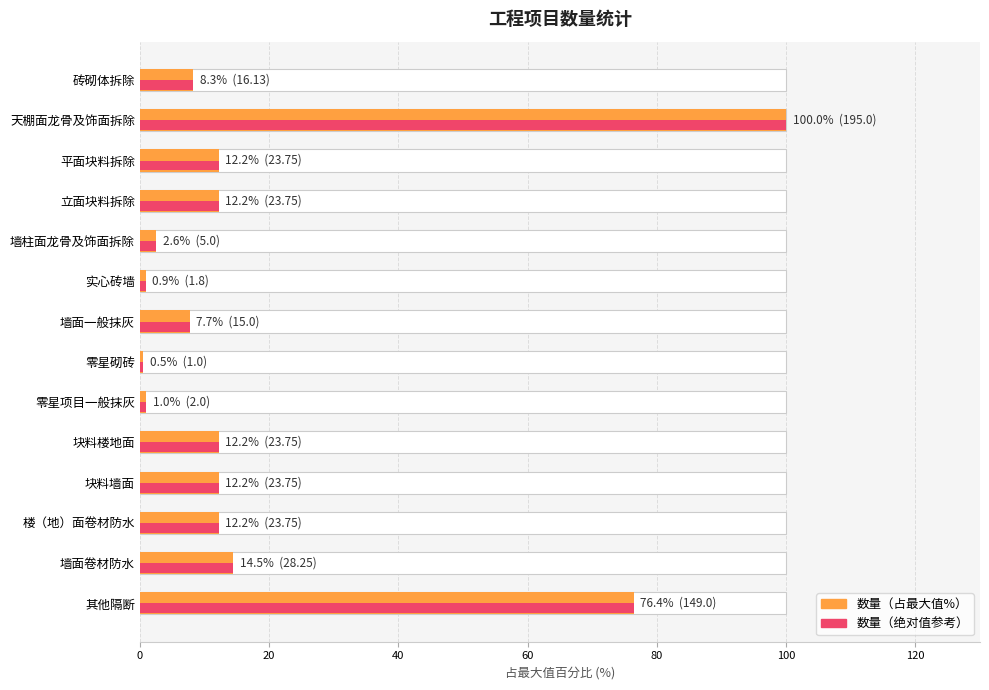

List the series in order of their peak value, lowest first.

数量（占最大值%）, 数量（绝对值参考）